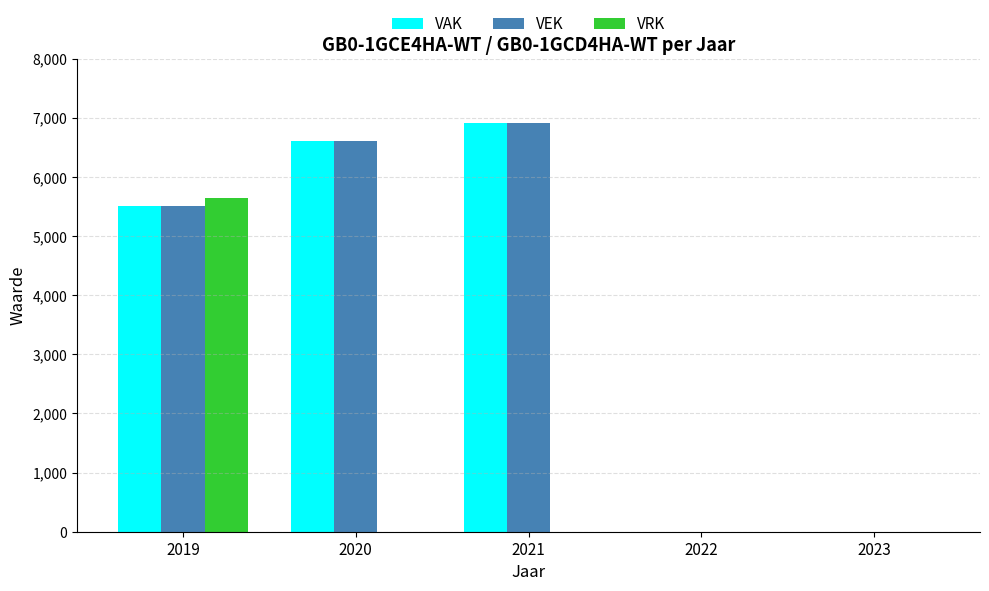

What is the highest value of the VAK series?

6907